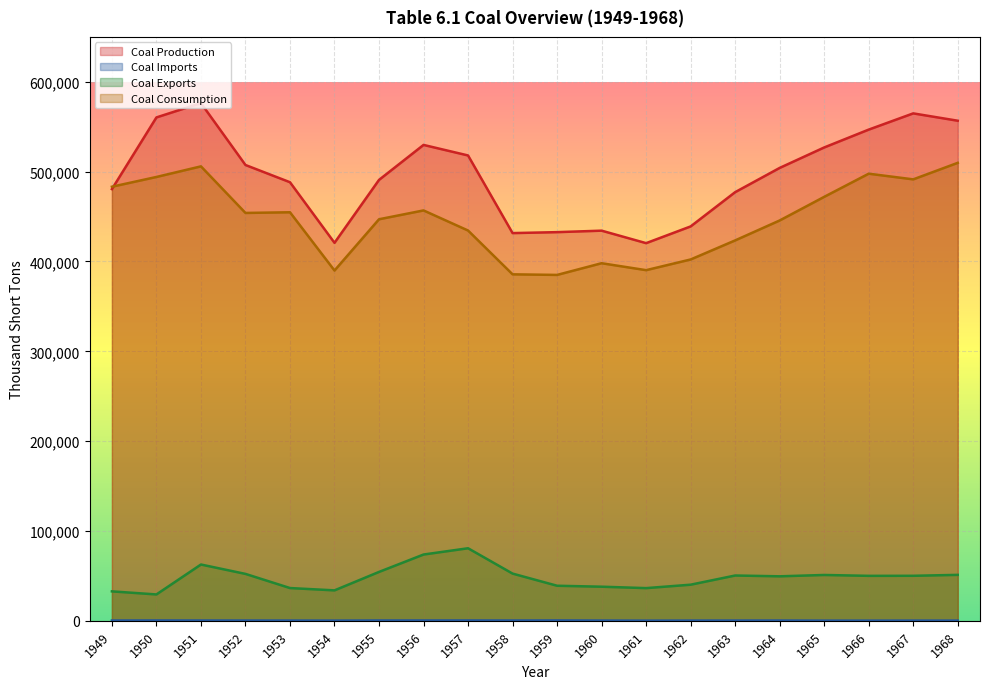

Which category has the lowest value in the Coal Consumption series?

1959